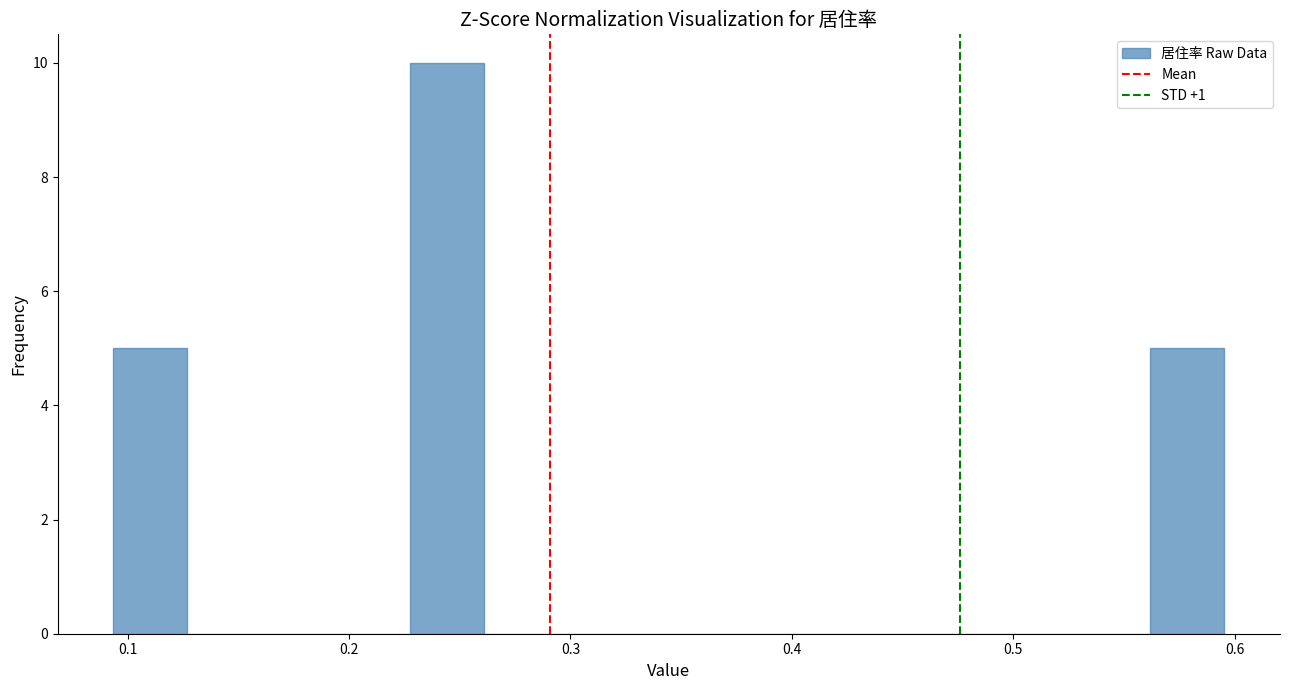

Read against the x-axis, roughly where is the centre of the tallest bar?

0.24